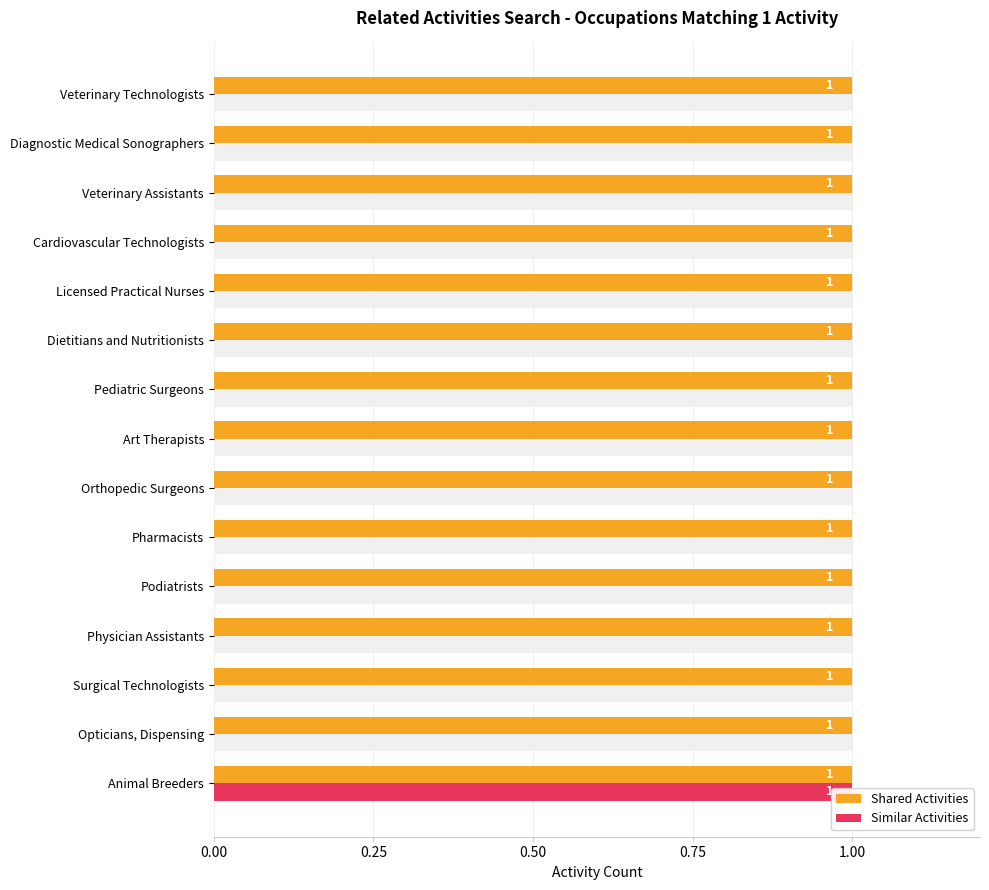

Which series has the largest total across all categories?

Shared Activities